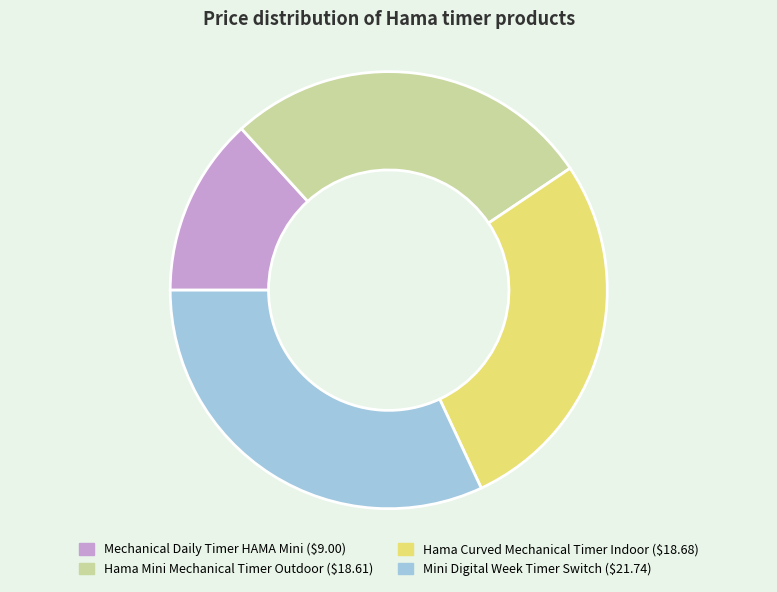

Does any single category account for the majority?

No